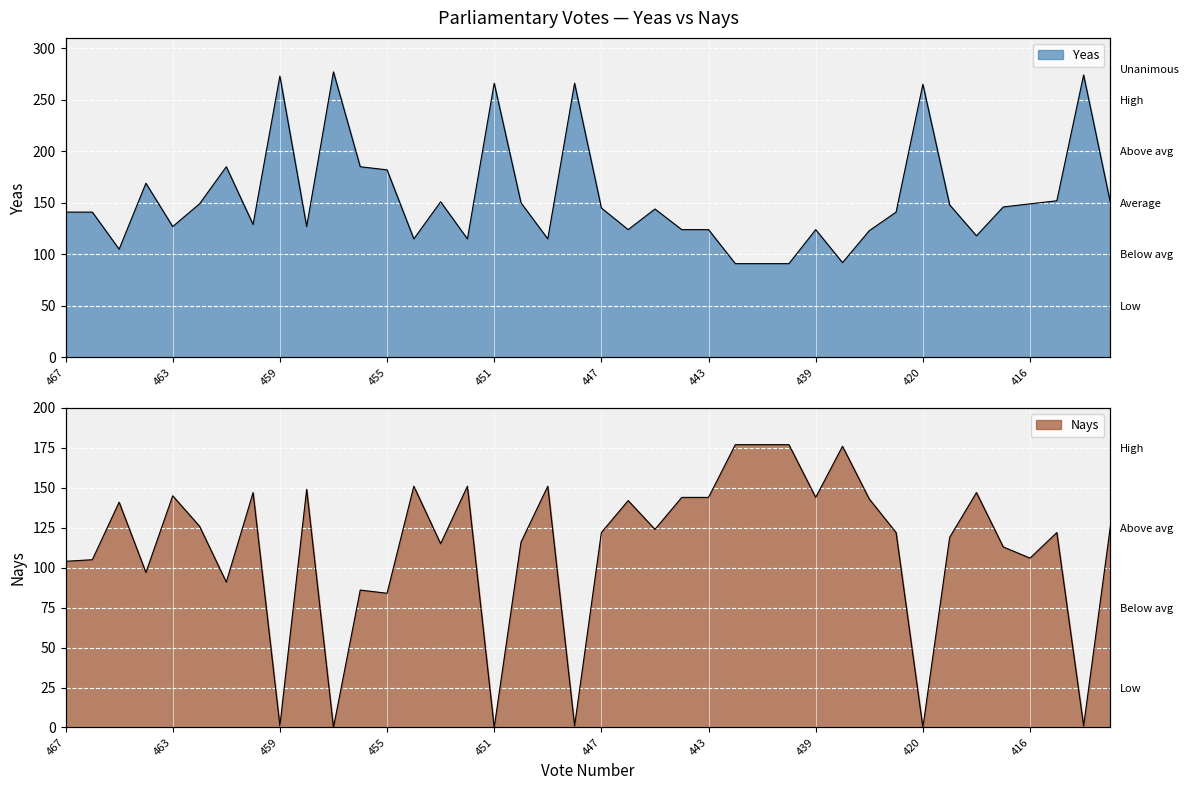

The value of Yeas at 414 is 454. True or false?

False